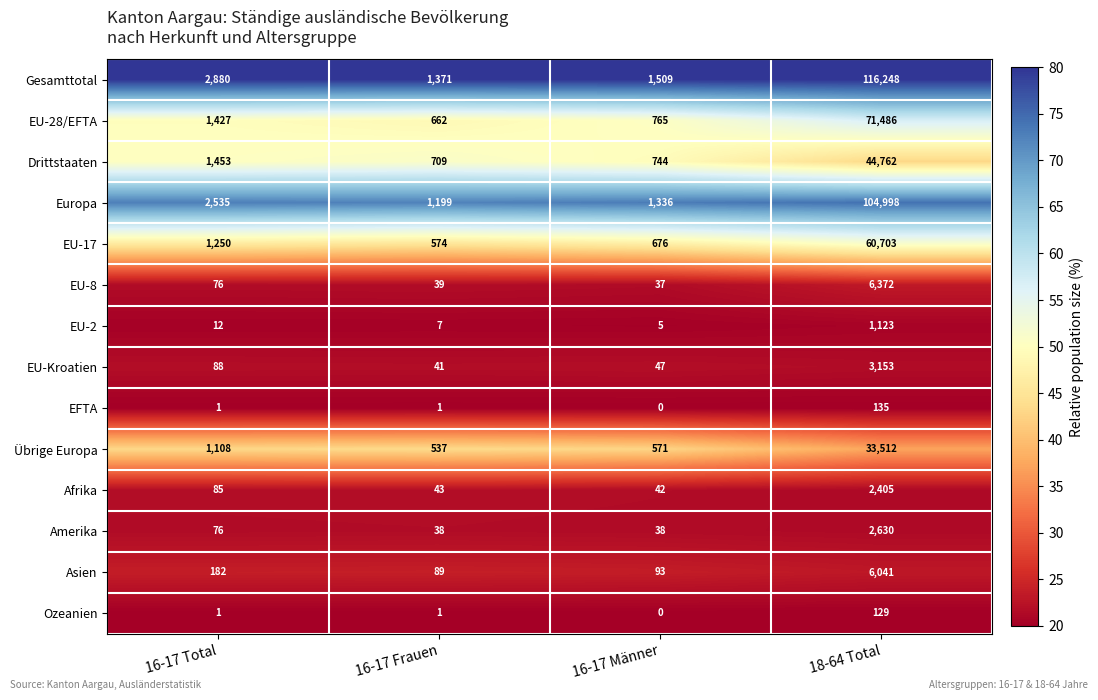

What is the difference between the second highest and minimum values in the EU-8 series?

39